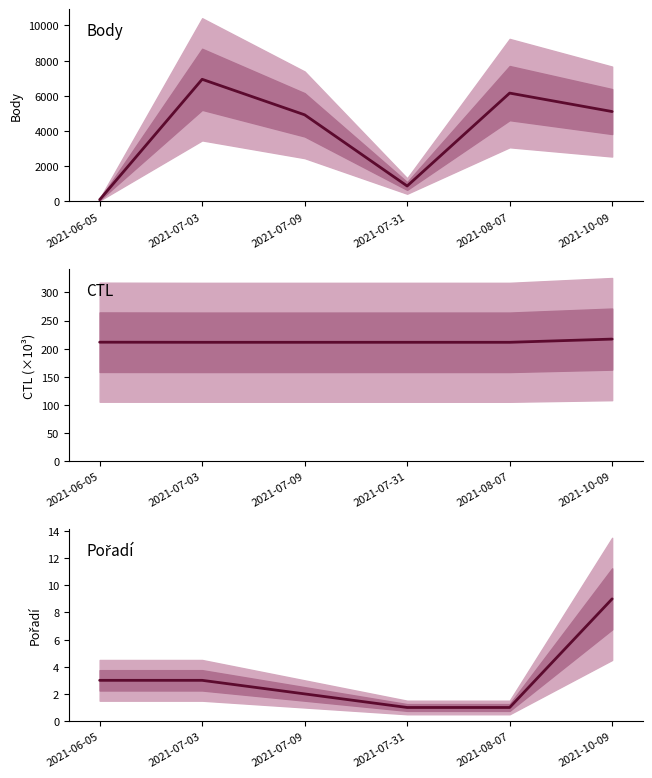

What is the sum of the Body values at 2021-07-09 and 2021-08-07?

11075.0